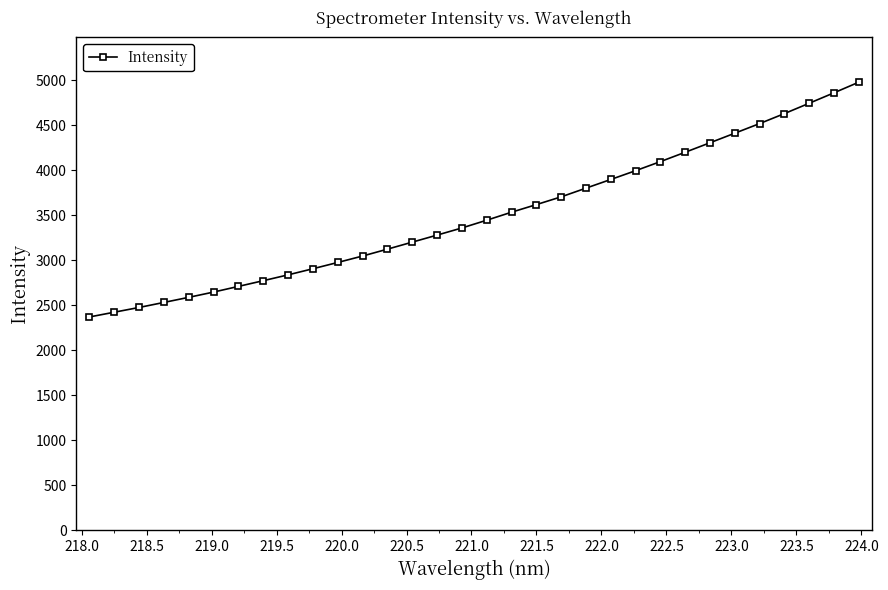

What is the value of the 20th point from the left?

3704.7